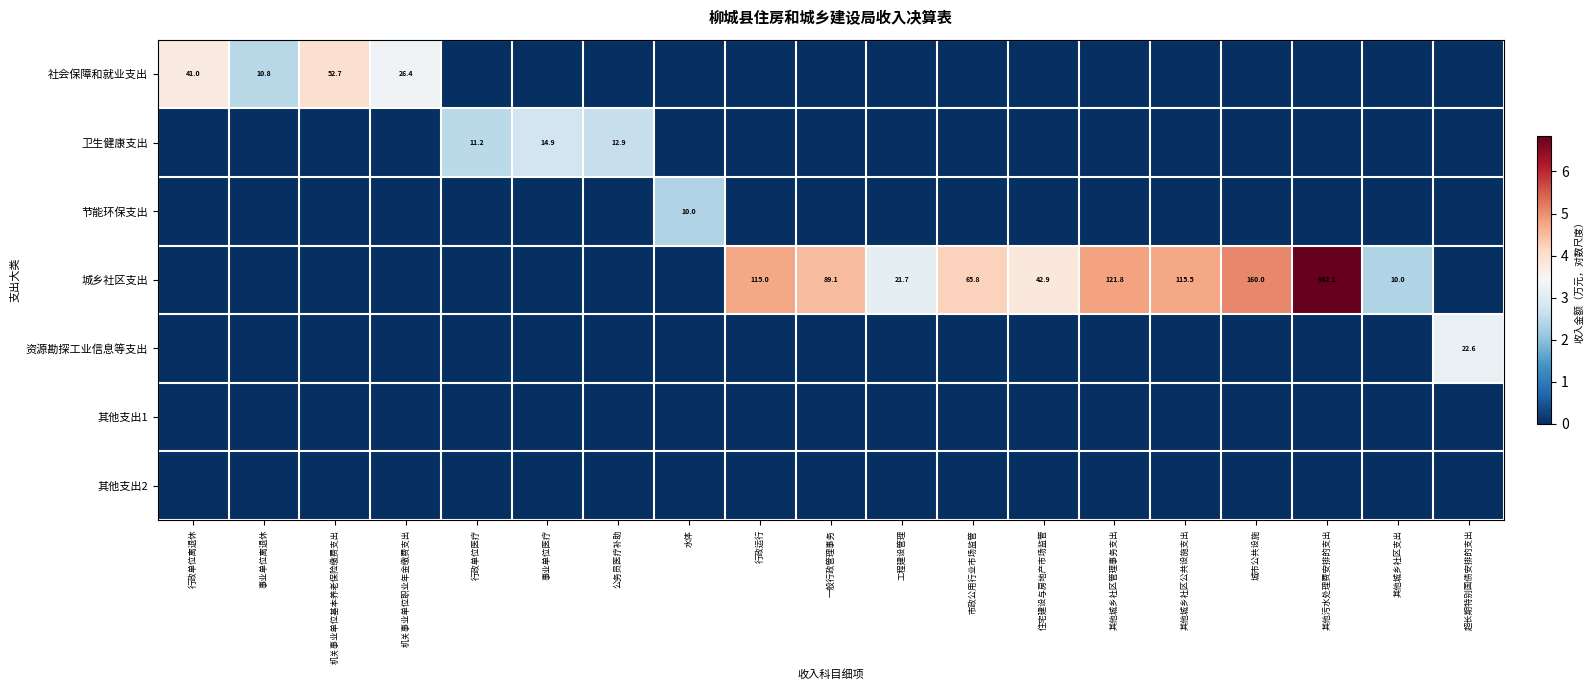

At which category is the sum across all series the highest?

其他污水处理费安排的支出